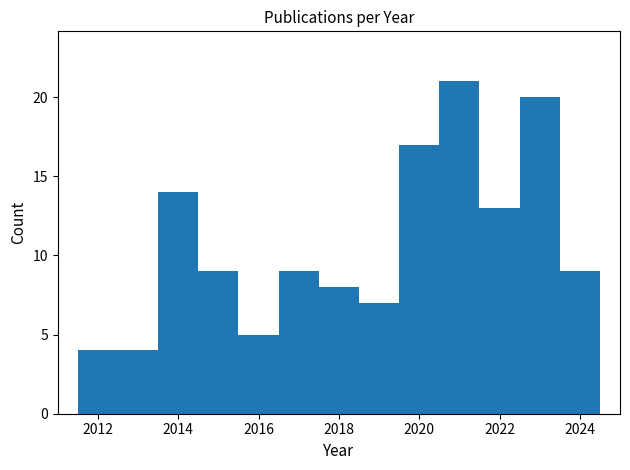

Which range on the x-axis has the tallest bar?

2020.5 to 2021.5